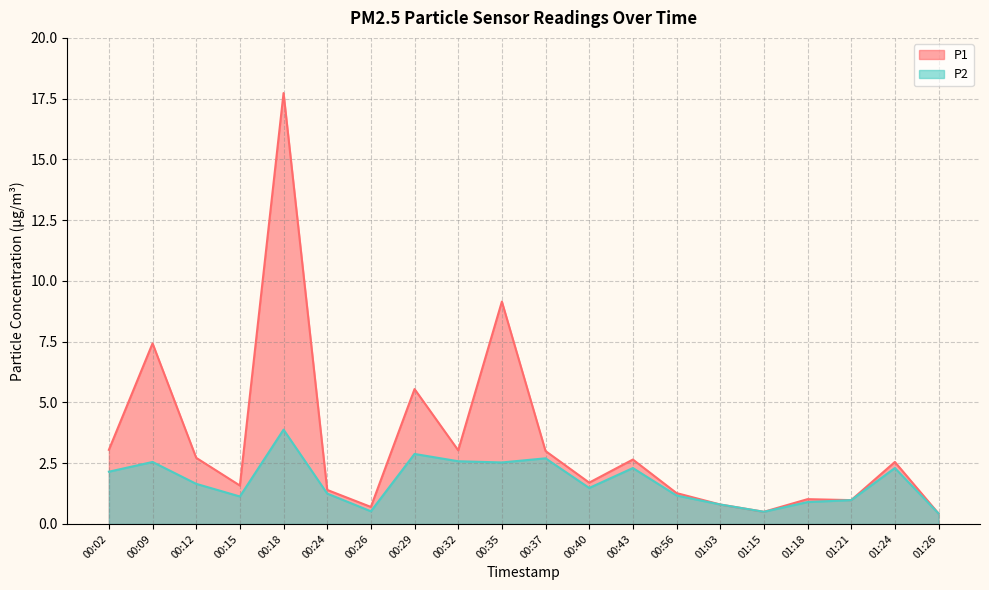

At which label is P2 closest to 2?

00:02